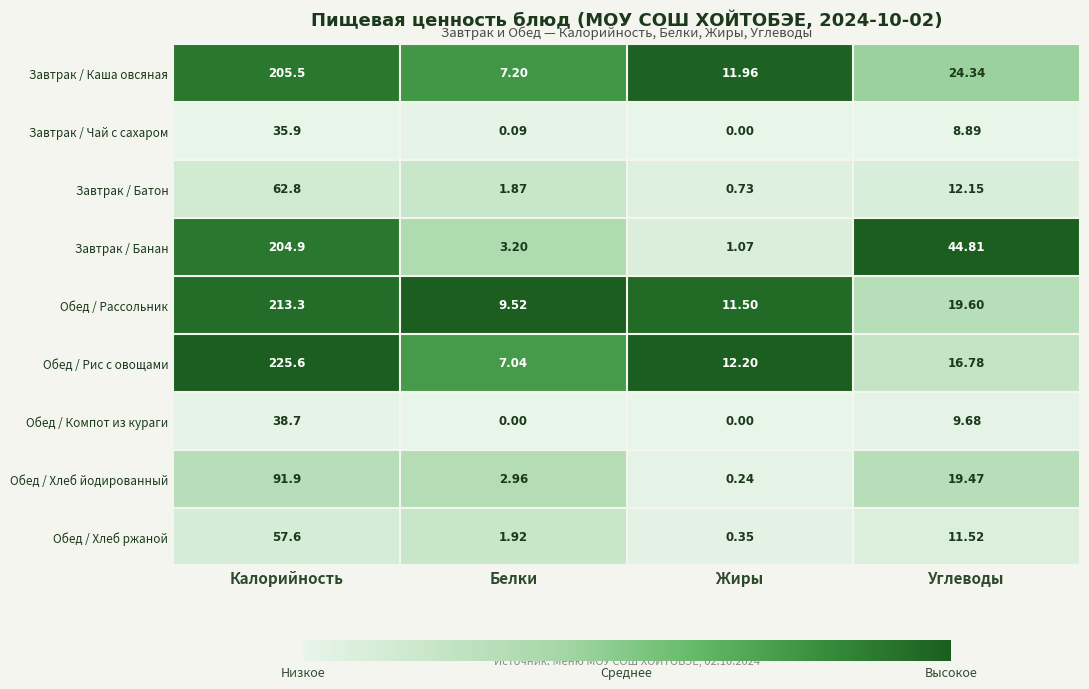

Which category has the highest value in the Обед / Хлеб йодированный series?

Калорийность